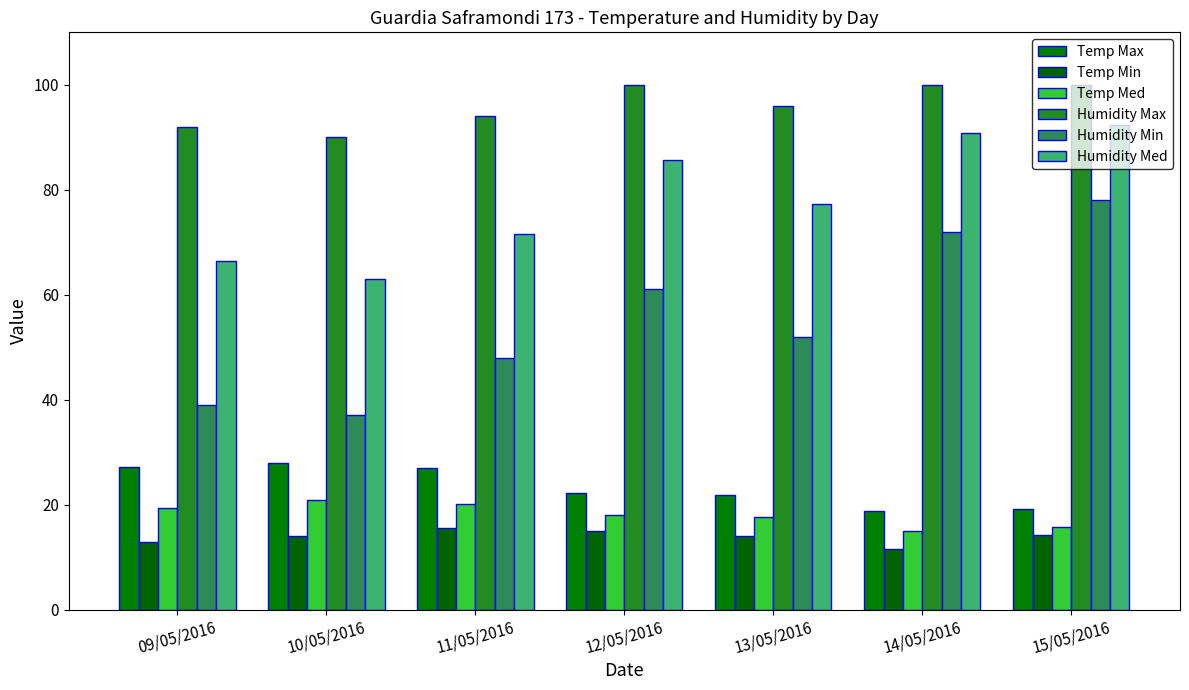

Does the chart contain stacked bars?

No